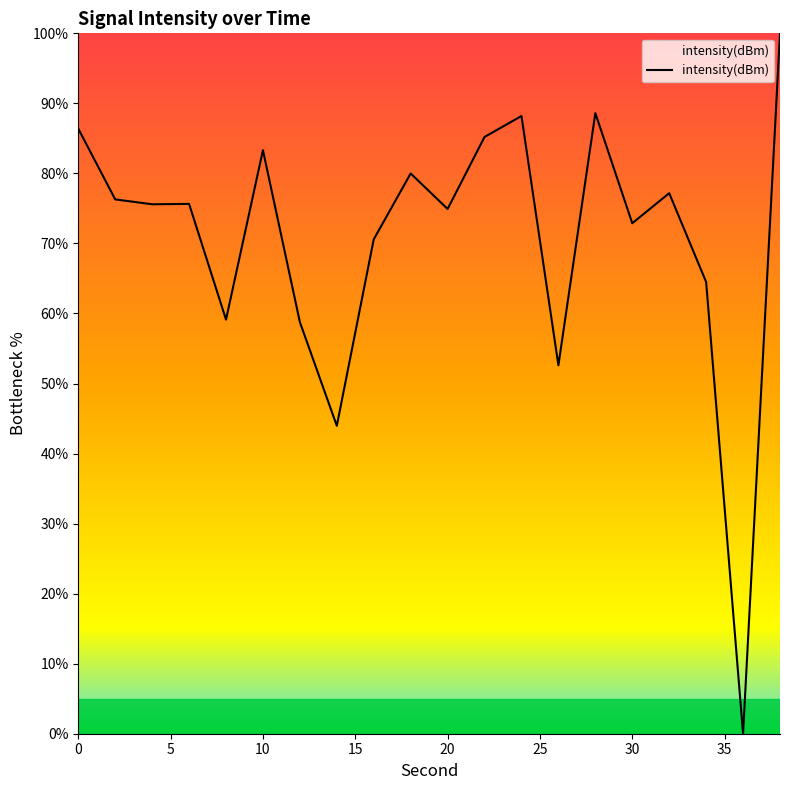

What is the difference between the maximum and minimum values?

100.0